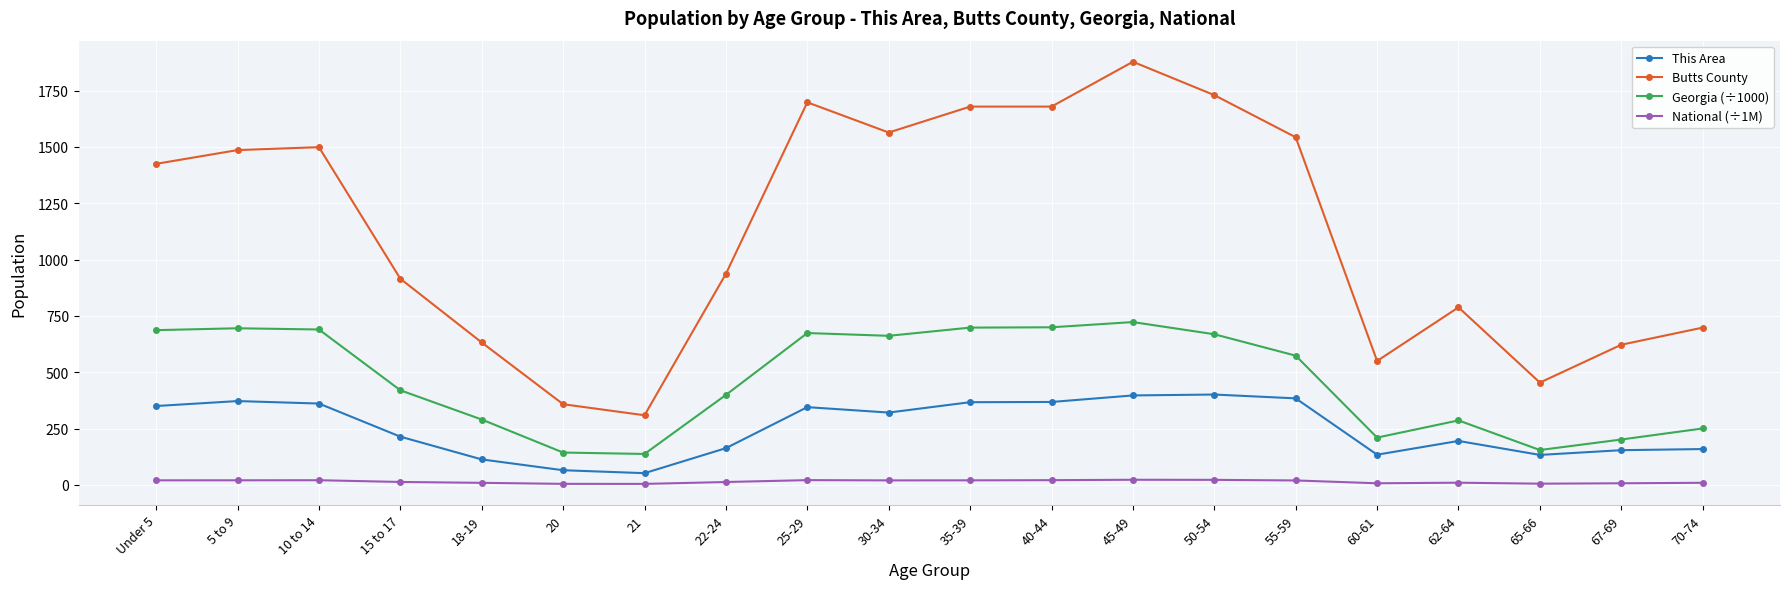

Does the chart have visible grid lines?

Yes